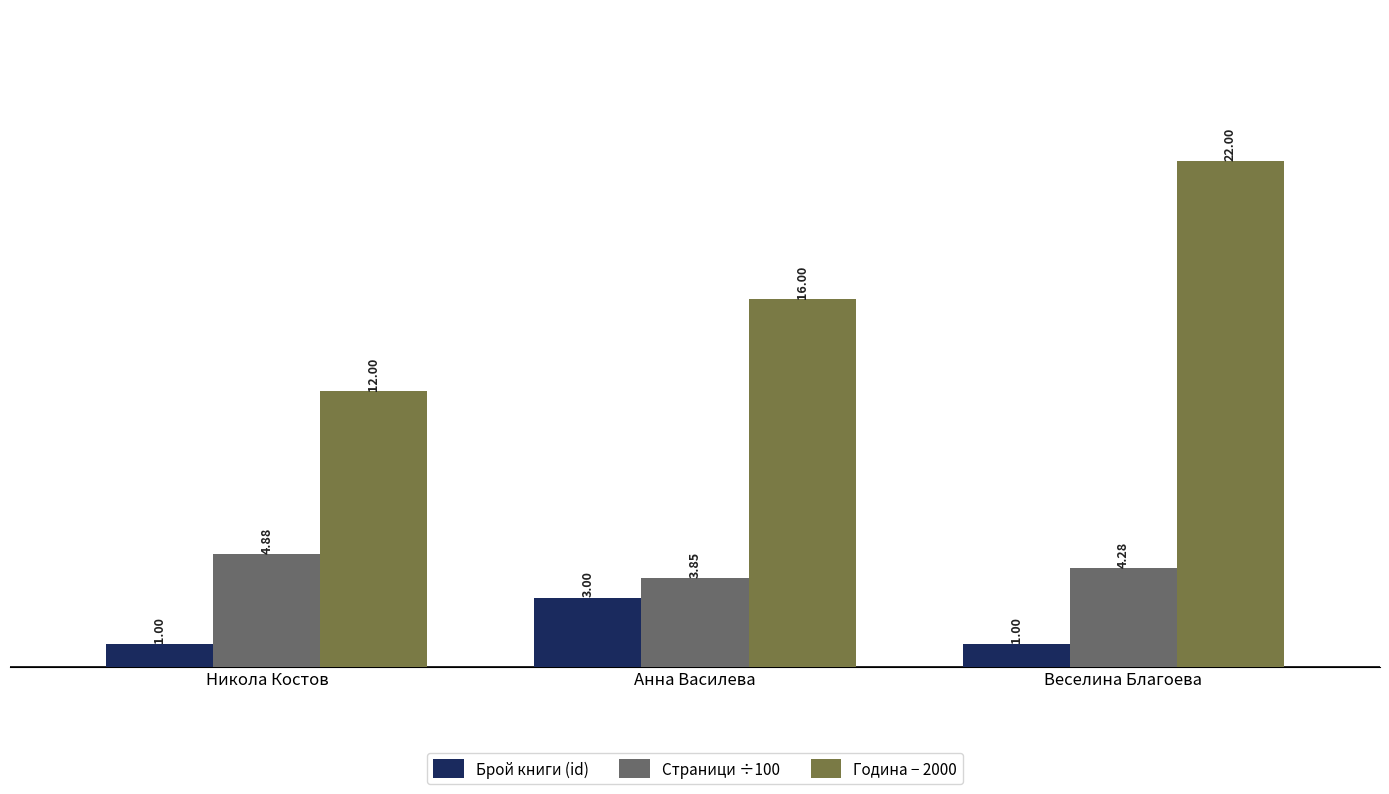

How many groups of bars are there?

3